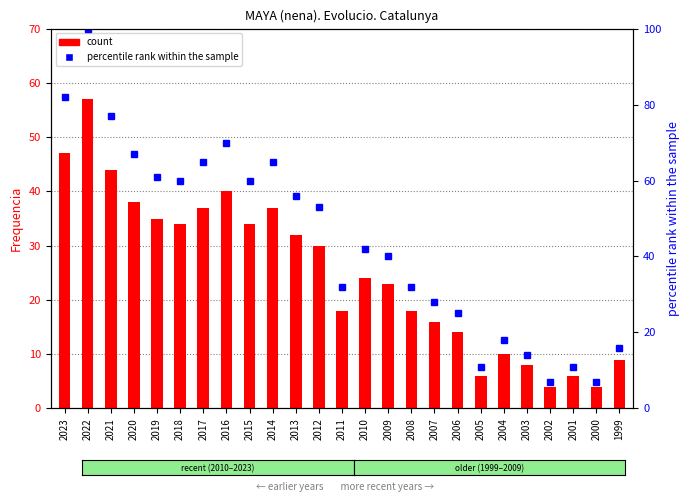

What is the value of the percentile rank within the sample bar at the 1st from the left?

82